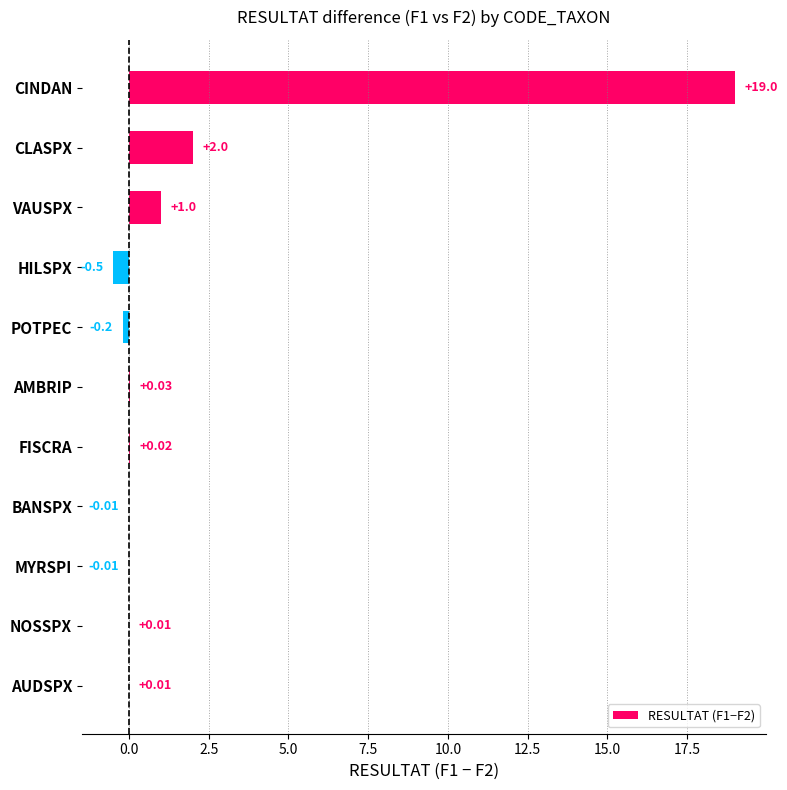

What is the sum of all values?

21.4